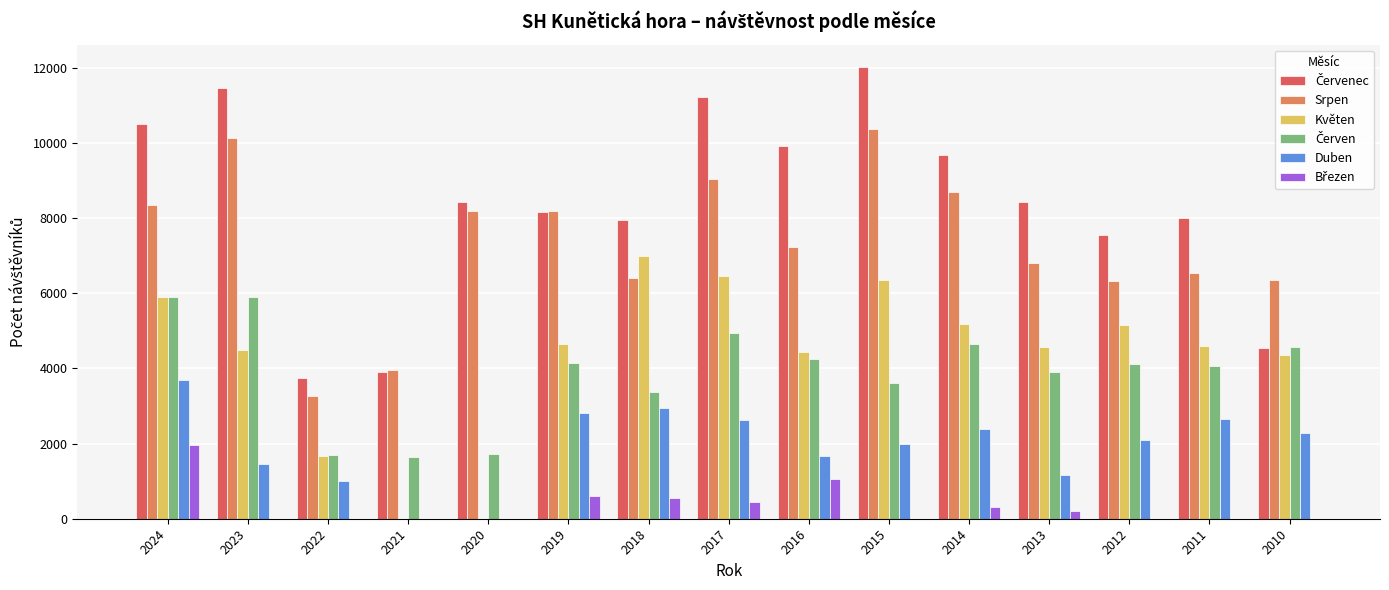

What is the greatest value displayed?

12022